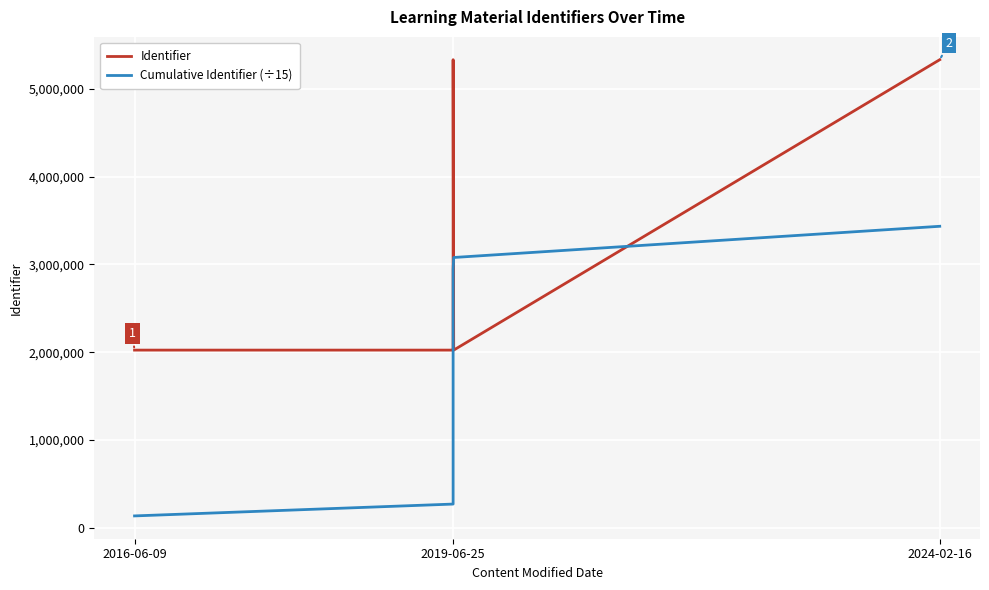

What is the average value of the Identifier series?

3433531.3